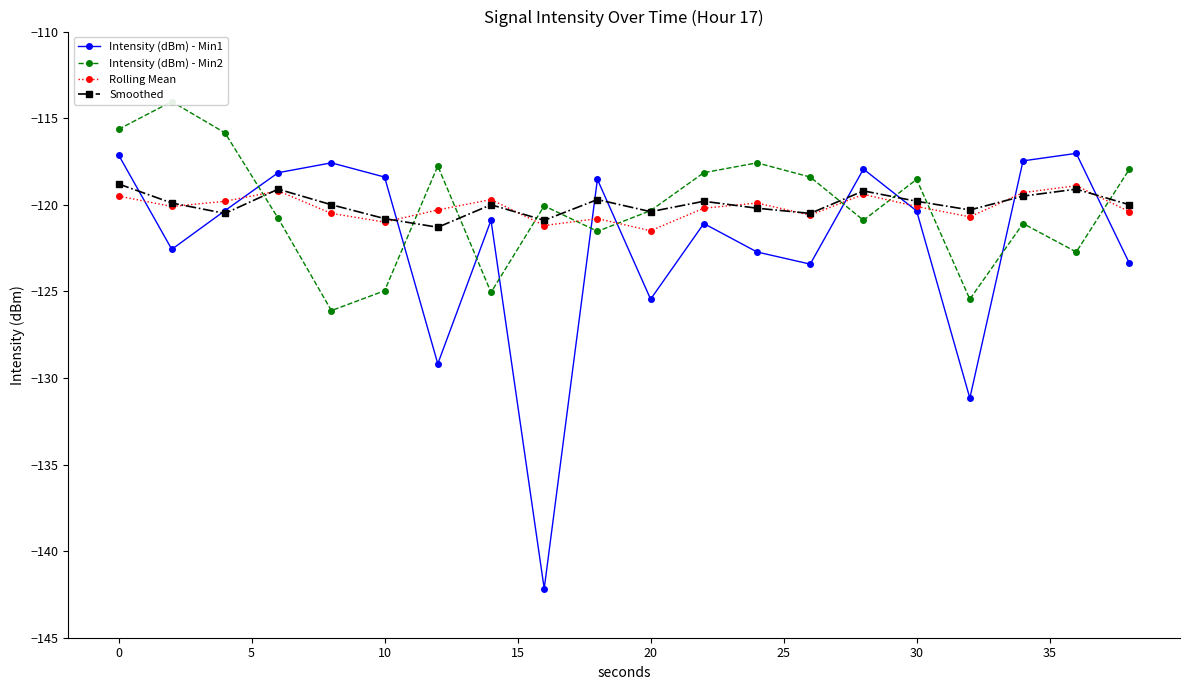

What is the minimum value for Intensity (dBm) - Min1?

-142.2